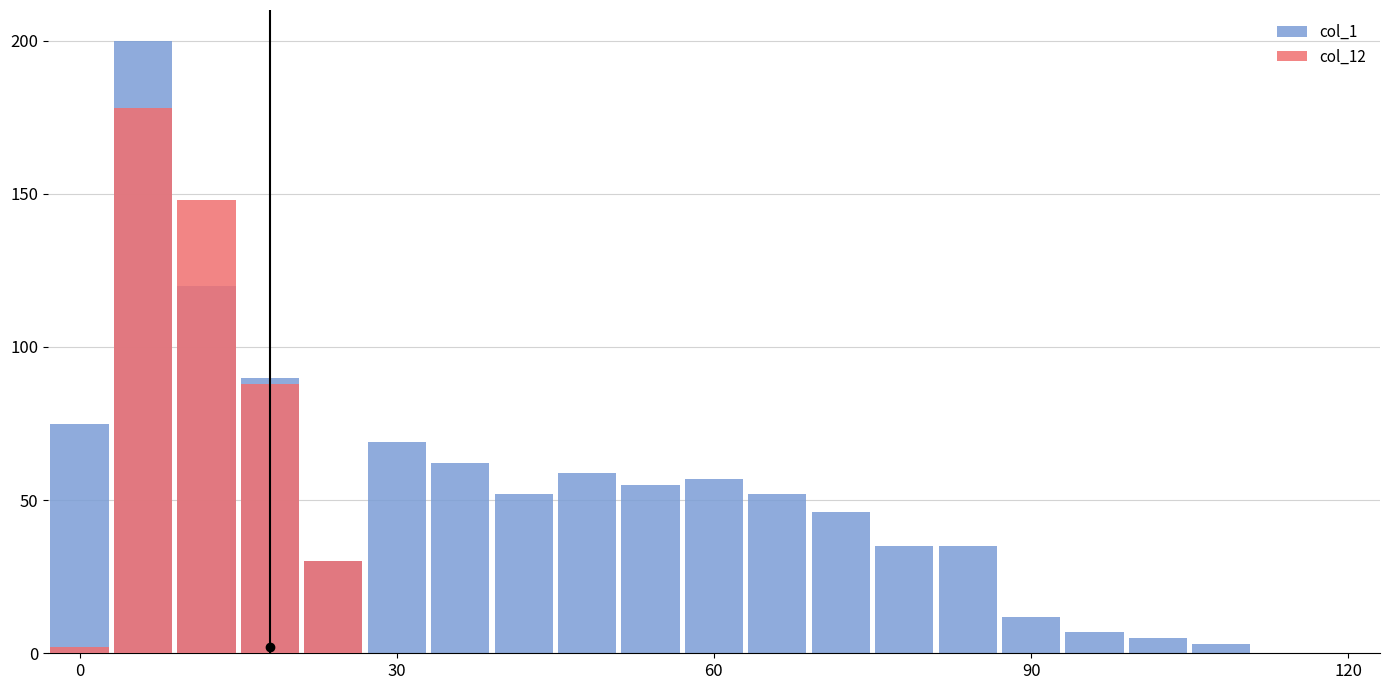

What is the difference between the maximum and minimum values in the col_12 series?

178